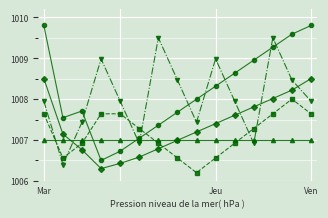

What is the minimum value shown in the chart?

1006.2